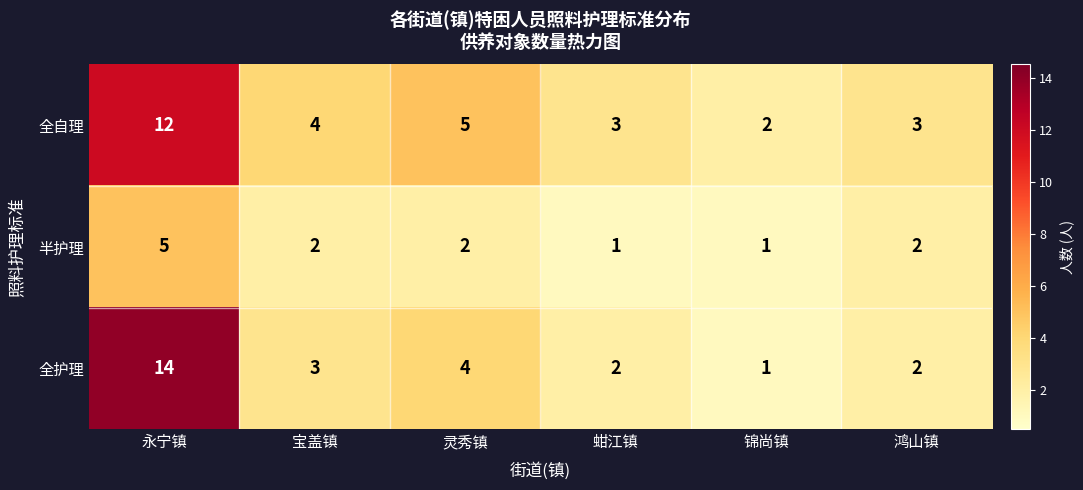

What is the greatest value displayed?

14